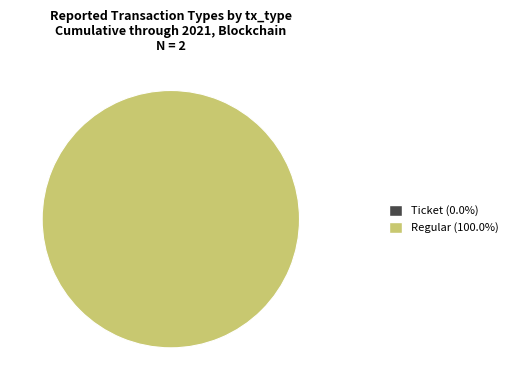

Which category has the smallest portion of the pie?

Ticket